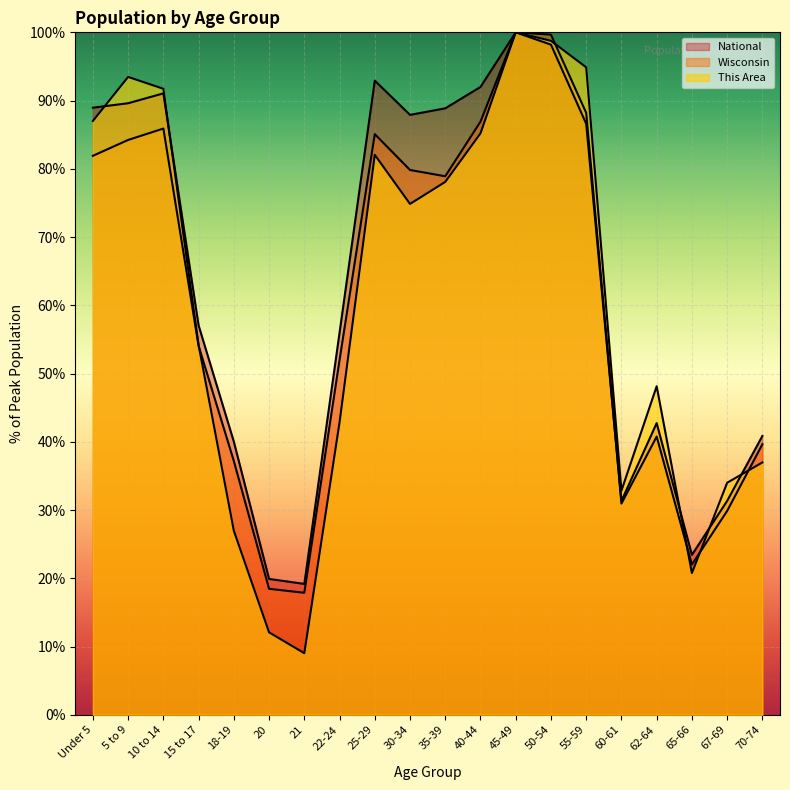

Rank the series at 65-66 from highest to lowest value.

National, Wisconsin, This Area